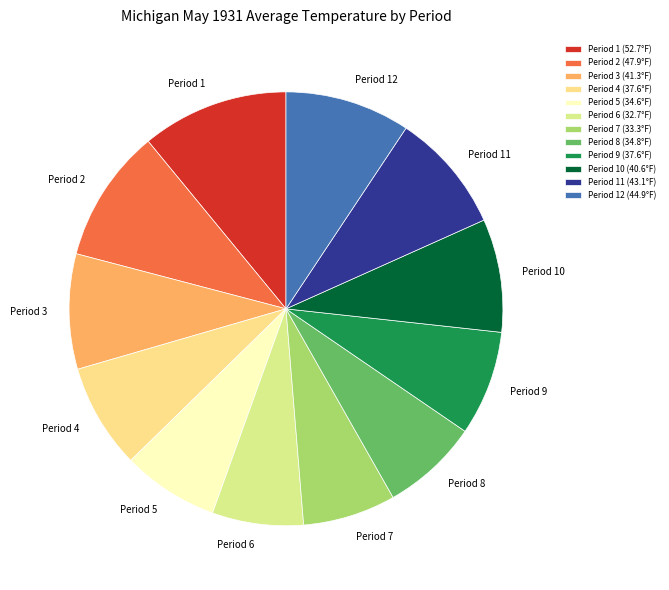

True or false: Period 11 accounts for 1% of the total.

False